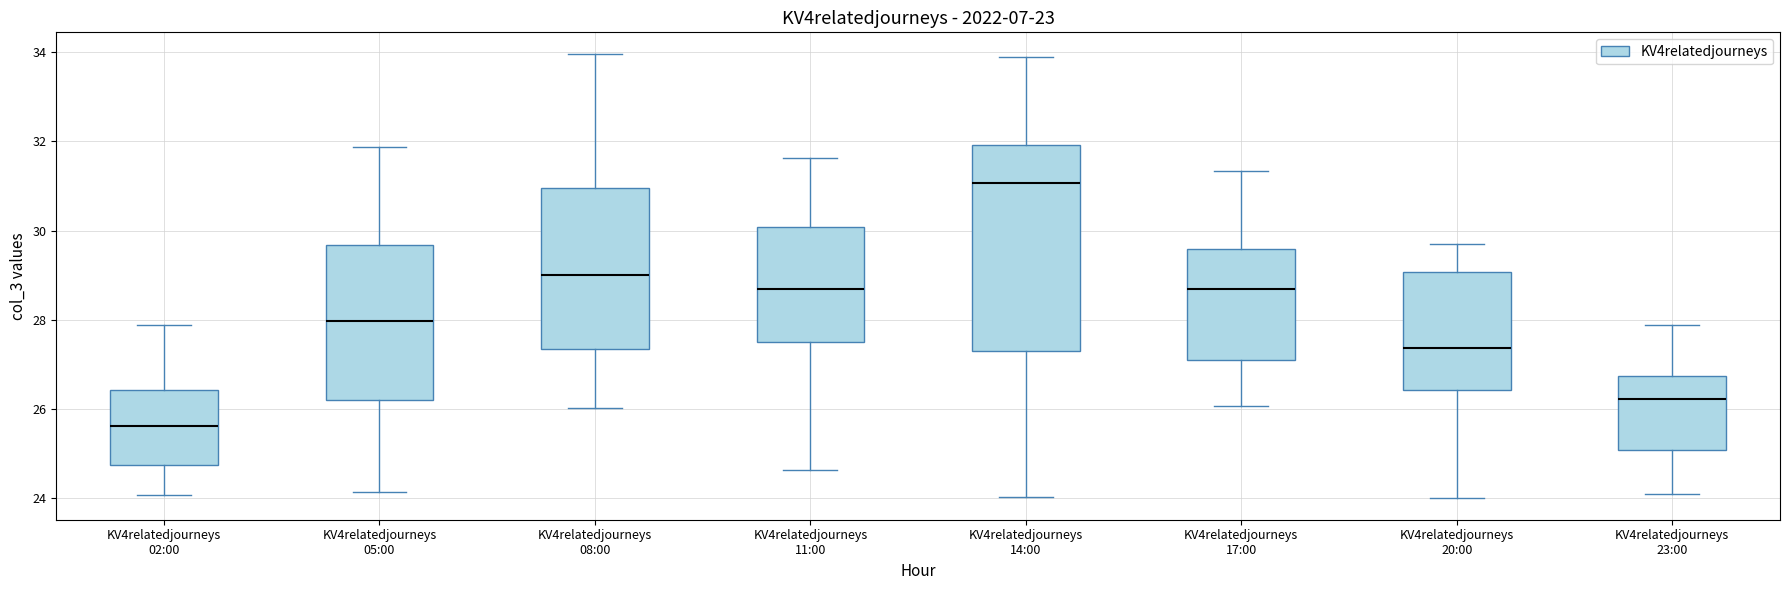

Reading left to right, transcribe this box plot: for each box, give where its median line is, the range the box spans, and where its two whiskers end, as read against the y-axis. The values are not printed on the chart, so give them approximately, as read against the axis.

KV4relatedjourneys 02:00: median 25.6, box 24.8 to 26.4, whiskers 24.0 to 27.8
KV4relatedjourneys 05:00: median 28.0, box 26.2 to 29.6, whiskers 24.2 to 31.8
KV4relatedjourneys 08:00: median 29.0, box 27.4 to 31.0, whiskers 26.0 to 34.0
KV4relatedjourneys 11:00: median 28.6, box 27.6 to 30.0, whiskers 24.6 to 31.6
KV4relatedjourneys 14:00: median 31.0, box 27.4 to 32.0, whiskers 24.0 to 33.8
KV4relatedjourneys 17:00: median 28.6, box 27.2 to 29.6, whiskers 26.0 to 31.4
KV4relatedjourneys 20:00: median 27.4, box 26.4 to 29.0, whiskers 24.0 to 29.6
KV4relatedjourneys 23:00: median 26.2, box 25.0 to 26.8, whiskers 24.0 to 27.8